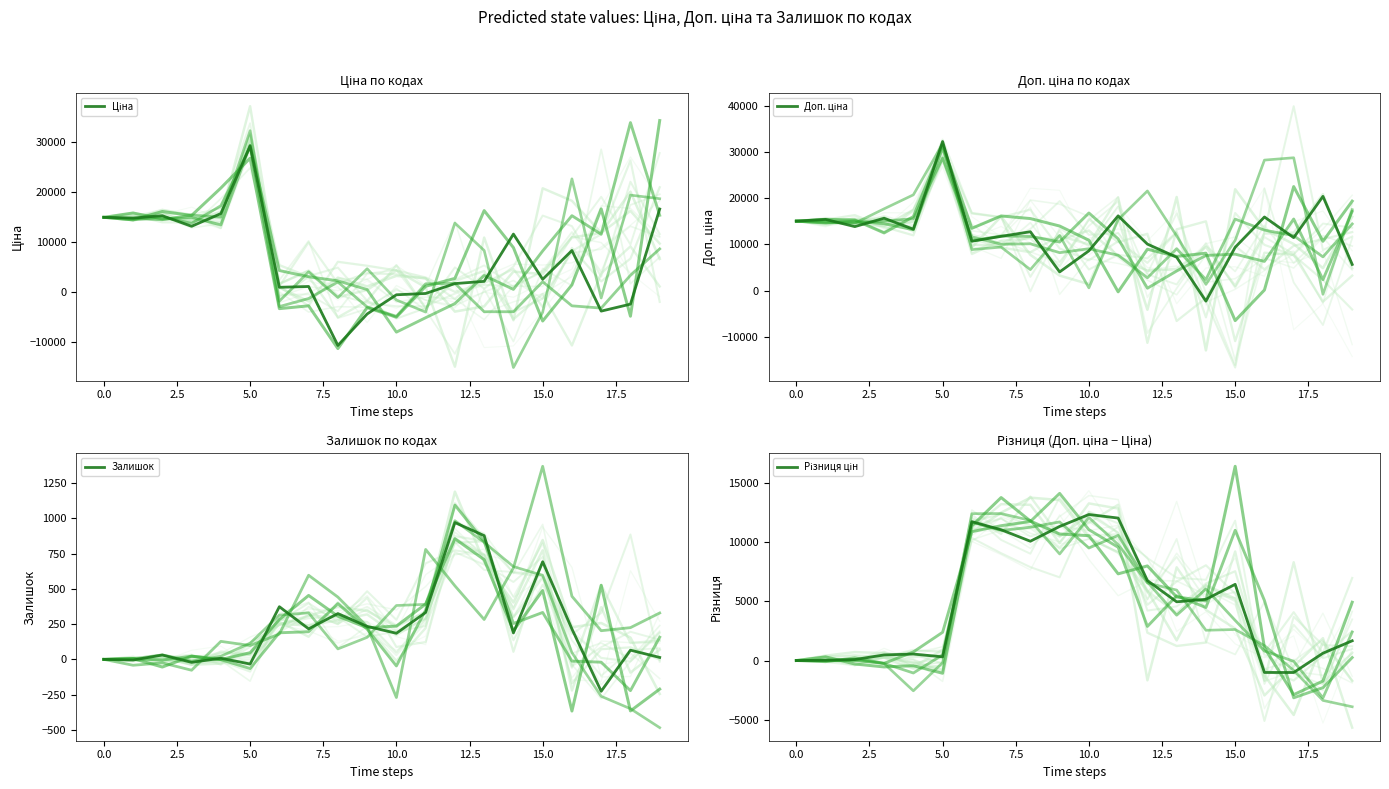

Is this an area chart (filled region under the line)?

No